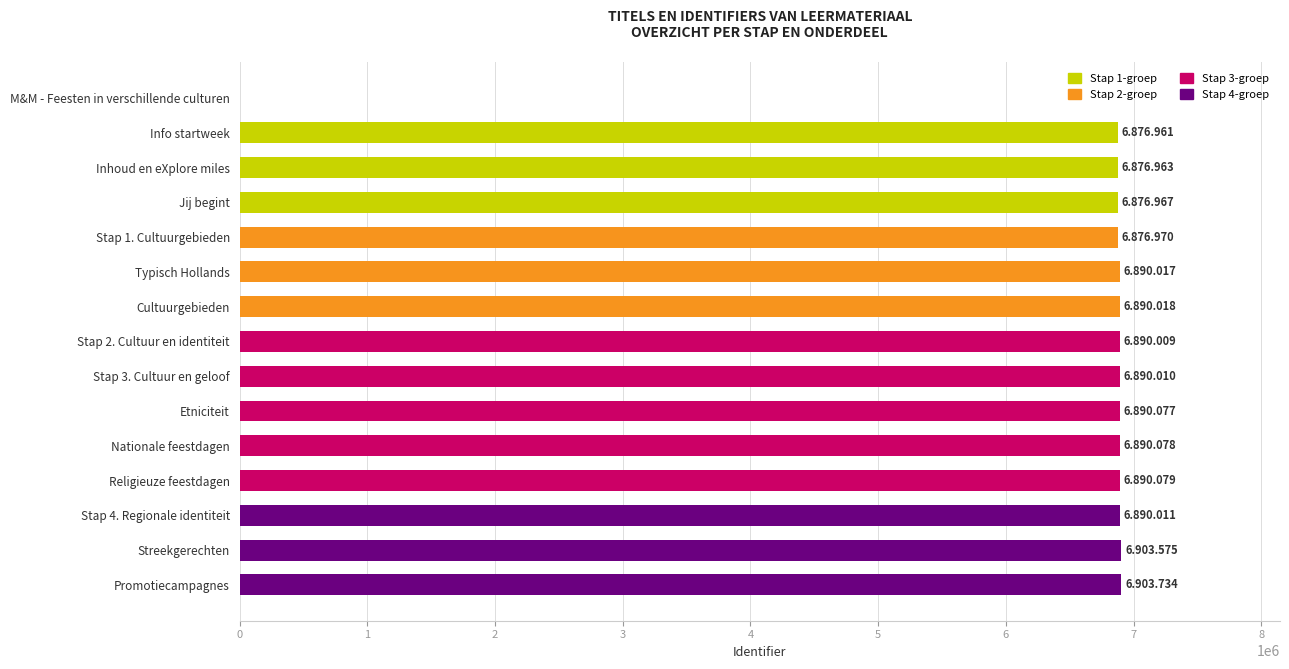

Where is the data nearest to the value 3451867?

Info startweek